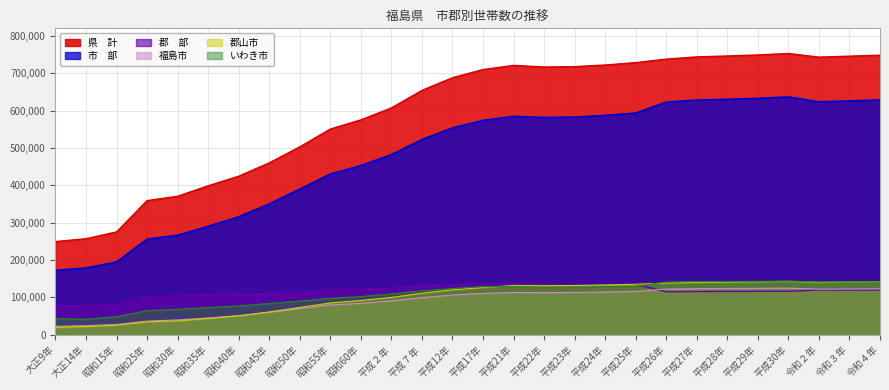

Which series has the largest range (max minus min)?

県　計